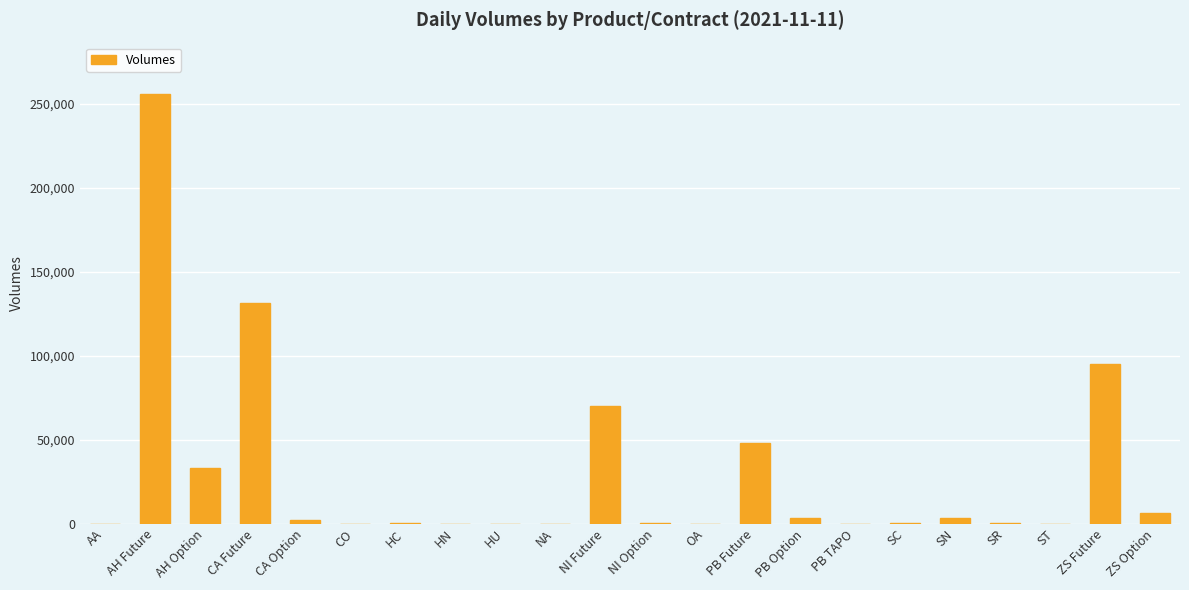

The value at CA Future is 176519. True or false?

False